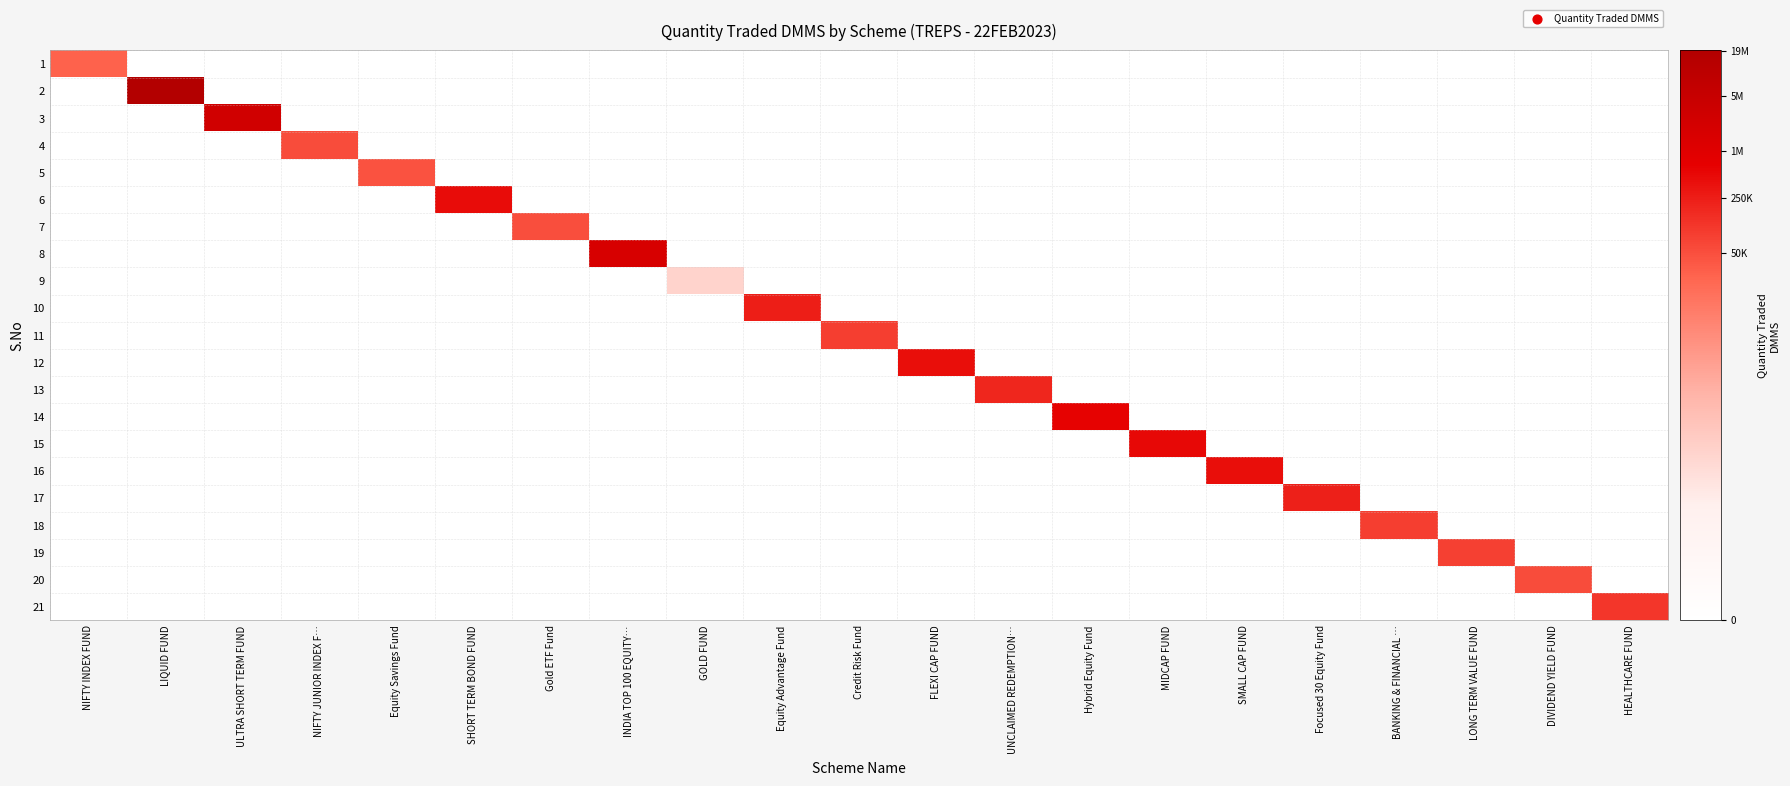

Reading left to right, extract all data points from this chart.

1: NIFTY INDEX FUND=10.2	LIQUID FUND=0.0	ULTRA SHORT TERM FUND=0.0	NIFTY JUNIOR INDEX F…=0.0	Equity Savings Fund=0.0	SHORT TERM BOND FUND=0.0	Gold ETF Fund=0.0	INDIA TOP 100 EQUITY…=0.0	GOLD FUND=0.0	Equity Advantage Fund=0.0	Credit Risk Fund=0.0	FLEXI CAP FUND=0.0	UNCLAIMED REDEMPTION…=0.0	Hybrid Equity Fund=0.0	MIDCAP FUND=0.0	SMALL CAP FUND=0.0	Focused 30 Equity Fund=0.0	BANKING & FINANCIAL …=0.0	LONG TERM VALUE FUND=0.0	DIVIDEND YIELD FUND=0.0	HEALTHCARE FUND=0.0
2: NIFTY INDEX FUND=0.0	LIQUID FUND=16.8	ULTRA SHORT TERM FUND=0.0	NIFTY JUNIOR INDEX F…=0.0	Equity Savings Fund=0.0	SHORT TERM BOND FUND=0.0	Gold ETF Fund=0.0	INDIA TOP 100 EQUITY…=0.0	GOLD FUND=0.0	Equity Advantage Fund=0.0	Credit Risk Fund=0.0	FLEXI CAP FUND=0.0	UNCLAIMED REDEMPTION…=0.0	Hybrid Equity Fund=0.0	MIDCAP FUND=0.0	SMALL CAP FUND=0.0	Focused 30 Equity Fund=0.0	BANKING & FINANCIAL …=0.0	LONG TERM VALUE FUND=0.0	DIVIDEND YIELD FUND=0.0	HEALTHCARE FUND=0.0
3: NIFTY INDEX FUND=0.0	LIQUID FUND=0.0	ULTRA SHORT TERM FUND=14.8	NIFTY JUNIOR INDEX F…=0.0	Equity Savings Fund=0.0	SHORT TERM BOND FUND=0.0	Gold ETF Fund=0.0	INDIA TOP 100 EQUITY…=0.0	GOLD FUND=0.0	Equity Advantage Fund=0.0	Credit Risk Fund=0.0	FLEXI CAP FUND=0.0	UNCLAIMED REDEMPTION…=0.0	Hybrid Equity Fund=0.0	MIDCAP FUND=0.0	SMALL CAP FUND=0.0	Focused 30 Equity Fund=0.0	BANKING & FINANCIAL …=0.0	LONG TERM VALUE FUND=0.0	DIVIDEND YIELD FUND=0.0	HEALTHCARE FUND=0.0
4: NIFTY INDEX FUND=0.0	LIQUID FUND=0.0	ULTRA SHORT TERM FUND=0.0	NIFTY JUNIOR INDEX F…=10.9	Equity Savings Fund=0.0	SHORT TERM BOND FUND=0.0	Gold ETF Fund=0.0	INDIA TOP 100 EQUITY…=0.0	GOLD FUND=0.0	Equity Advantage Fund=0.0	Credit Risk Fund=0.0	FLEXI CAP FUND=0.0	UNCLAIMED REDEMPTION…=0.0	Hybrid Equity Fund=0.0	MIDCAP FUND=0.0	SMALL CAP FUND=0.0	Focused 30 Equity Fund=0.0	BANKING & FINANCIAL …=0.0	LONG TERM VALUE FUND=0.0	DIVIDEND YIELD FUND=0.0	HEALTHCARE FUND=0.0
5: NIFTY INDEX FUND=0.0	LIQUID FUND=0.0	ULTRA SHORT TERM FUND=0.0	NIFTY JUNIOR INDEX F…=0.0	Equity Savings Fund=10.7	SHORT TERM BOND FUND=0.0	Gold ETF Fund=0.0	INDIA TOP 100 EQUITY…=0.0	GOLD FUND=0.0	Equity Advantage Fund=0.0	Credit Risk Fund=0.0	FLEXI CAP FUND=0.0	UNCLAIMED REDEMPTION…=0.0	Hybrid Equity Fund=0.0	MIDCAP FUND=0.0	SMALL CAP FUND=0.0	Focused 30 Equity Fund=0.0	BANKING & FINANCIAL …=0.0	LONG TERM VALUE FUND=0.0	DIVIDEND YIELD FUND=0.0	HEALTHCARE FUND=0.0
6: NIFTY INDEX FUND=0.0	LIQUID FUND=0.0	ULTRA SHORT TERM FUND=0.0	NIFTY JUNIOR INDEX F…=0.0	Equity Savings Fund=0.0	SHORT TERM BOND FUND=13.0	Gold ETF Fund=0.0	INDIA TOP 100 EQUITY…=0.0	GOLD FUND=0.0	Equity Advantage Fund=0.0	Credit Risk Fund=0.0	FLEXI CAP FUND=0.0	UNCLAIMED REDEMPTION…=0.0	Hybrid Equity Fund=0.0	MIDCAP FUND=0.0	SMALL CAP FUND=0.0	Focused 30 Equity Fund=0.0	BANKING & FINANCIAL …=0.0	LONG TERM VALUE FUND=0.0	DIVIDEND YIELD FUND=0.0	HEALTHCARE FUND=0.0
7: NIFTY INDEX FUND=0.0	LIQUID FUND=0.0	ULTRA SHORT TERM FUND=0.0	NIFTY JUNIOR INDEX F…=0.0	Equity Savings Fund=0.0	SHORT TERM BOND FUND=0.0	Gold ETF Fund=10.8	INDIA TOP 100 EQUITY…=0.0	GOLD FUND=0.0	Equity Advantage Fund=0.0	Credit Risk Fund=0.0	FLEXI CAP FUND=0.0	UNCLAIMED REDEMPTION…=0.0	Hybrid Equity Fund=0.0	MIDCAP FUND=0.0	SMALL CAP FUND=0.0	Focused 30 Equity Fund=0.0	BANKING & FINANCIAL …=0.0	LONG TERM VALUE FUND=0.0	DIVIDEND YIELD FUND=0.0	HEALTHCARE FUND=0.0
8: NIFTY INDEX FUND=0.0	LIQUID FUND=0.0	ULTRA SHORT TERM FUND=0.0	NIFTY JUNIOR INDEX F…=0.0	Equity Savings Fund=0.0	SHORT TERM BOND FUND=0.0	Gold ETF Fund=0.0	INDIA TOP 100 EQUITY…=14.4	GOLD FUND=0.0	Equity Advantage Fund=0.0	Credit Risk Fund=0.0	FLEXI CAP FUND=0.0	UNCLAIMED REDEMPTION…=0.0	Hybrid Equity Fund=0.0	MIDCAP FUND=0.0	SMALL CAP FUND=0.0	Focused 30 Equity Fund=0.0	BANKING & FINANCIAL …=0.0	LONG TERM VALUE FUND=0.0	DIVIDEND YIELD FUND=0.0	HEALTHCARE FUND=0.0
9: NIFTY INDEX FUND=0.0	LIQUID FUND=0.0	ULTRA SHORT TERM FUND=0.0	NIFTY JUNIOR INDEX F…=0.0	Equity Savings Fund=0.0	SHORT TERM BOND FUND=0.0	Gold ETF Fund=0.0	INDIA TOP 100 EQUITY…=0.0	GOLD FUND=5.0	Equity Advantage Fund=0.0	Credit Risk Fund=0.0	FLEXI CAP FUND=0.0	UNCLAIMED REDEMPTION…=0.0	Hybrid Equity Fund=0.0	MIDCAP FUND=0.0	SMALL CAP FUND=0.0	Focused 30 Equity Fund=0.0	BANKING & FINANCIAL …=0.0	LONG TERM VALUE FUND=0.0	DIVIDEND YIELD FUND=0.0	HEALTHCARE FUND=0.0
10: NIFTY INDEX FUND=0.0	LIQUID FUND=0.0	ULTRA SHORT TERM FUND=0.0	NIFTY JUNIOR INDEX F…=0.0	Equity Savings Fund=0.0	SHORT TERM BOND FUND=0.0	Gold ETF Fund=0.0	INDIA TOP 100 EQUITY…=0.0	GOLD FUND=0.0	Equity Advantage Fund=12.4	Credit Risk Fund=0.0	FLEXI CAP FUND=0.0	UNCLAIMED REDEMPTION…=0.0	Hybrid Equity Fund=0.0	MIDCAP FUND=0.0	SMALL CAP FUND=0.0	Focused 30 Equity Fund=0.0	BANKING & FINANCIAL …=0.0	LONG TERM VALUE FUND=0.0	DIVIDEND YIELD FUND=0.0	HEALTHCARE FUND=0.0
11: NIFTY INDEX FUND=0.0	LIQUID FUND=0.0	ULTRA SHORT TERM FUND=0.0	NIFTY JUNIOR INDEX F…=0.0	Equity Savings Fund=0.0	SHORT TERM BOND FUND=0.0	Gold ETF Fund=0.0	INDIA TOP 100 EQUITY…=0.0	GOLD FUND=0.0	Equity Advantage Fund=0.0	Credit Risk Fund=11.4	FLEXI CAP FUND=0.0	UNCLAIMED REDEMPTION…=0.0	Hybrid Equity Fund=0.0	MIDCAP FUND=0.0	SMALL CAP FUND=0.0	Focused 30 Equity Fund=0.0	BANKING & FINANCIAL …=0.0	LONG TERM VALUE FUND=0.0	DIVIDEND YIELD FUND=0.0	HEALTHCARE FUND=0.0
12: NIFTY INDEX FUND=0.0	LIQUID FUND=0.0	ULTRA SHORT TERM FUND=0.0	NIFTY JUNIOR INDEX F…=0.0	Equity Savings Fund=0.0	SHORT TERM BOND FUND=0.0	Gold ETF Fund=0.0	INDIA TOP 100 EQUITY…=0.0	GOLD FUND=0.0	Equity Advantage Fund=0.0	Credit Risk Fund=0.0	FLEXI CAP FUND=12.9	UNCLAIMED REDEMPTION…=0.0	Hybrid Equity Fund=0.0	MIDCAP FUND=0.0	SMALL CAP FUND=0.0	Focused 30 Equity Fund=0.0	BANKING & FINANCIAL …=0.0	LONG TERM VALUE FUND=0.0	DIVIDEND YIELD FUND=0.0	HEALTHCARE FUND=0.0
13: NIFTY INDEX FUND=0.0	LIQUID FUND=0.0	ULTRA SHORT TERM FUND=0.0	NIFTY JUNIOR INDEX F…=0.0	Equity Savings Fund=0.0	SHORT TERM BOND FUND=0.0	Gold ETF Fund=0.0	INDIA TOP 100 EQUITY…=0.0	GOLD FUND=0.0	Equity Advantage Fund=0.0	Credit Risk Fund=0.0	FLEXI CAP FUND=0.0	UNCLAIMED REDEMPTION…=12.2	Hybrid Equity Fund=0.0	MIDCAP FUND=0.0	SMALL CAP FUND=0.0	Focused 30 Equity Fund=0.0	BANKING & FINANCIAL …=0.0	LONG TERM VALUE FUND=0.0	DIVIDEND YIELD FUND=0.0	HEALTHCARE FUND=0.0
14: NIFTY INDEX FUND=0.0	LIQUID FUND=0.0	ULTRA SHORT TERM FUND=0.0	NIFTY JUNIOR INDEX F…=0.0	Equity Savings Fund=0.0	SHORT TERM BOND FUND=0.0	Gold ETF Fund=0.0	INDIA TOP 100 EQUITY…=0.0	GOLD FUND=0.0	Equity Advantage Fund=0.0	Credit Risk Fund=0.0	FLEXI CAP FUND=0.0	UNCLAIMED REDEMPTION…=0.0	Hybrid Equity Fund=13.4	MIDCAP FUND=0.0	SMALL CAP FUND=0.0	Focused 30 Equity Fund=0.0	BANKING & FINANCIAL …=0.0	LONG TERM VALUE FUND=0.0	DIVIDEND YIELD FUND=0.0	HEALTHCARE FUND=0.0
15: NIFTY INDEX FUND=0.0	LIQUID FUND=0.0	ULTRA SHORT TERM FUND=0.0	NIFTY JUNIOR INDEX F…=0.0	Equity Savings Fund=0.0	SHORT TERM BOND FUND=0.0	Gold ETF Fund=0.0	INDIA TOP 100 EQUITY…=0.0	GOLD FUND=0.0	Equity Advantage Fund=0.0	Credit Risk Fund=0.0	FLEXI CAP FUND=0.0	UNCLAIMED REDEMPTION…=0.0	Hybrid Equity Fund=0.0	MIDCAP FUND=13.1	SMALL CAP FUND=0.0	Focused 30 Equity Fund=0.0	BANKING & FINANCIAL …=0.0	LONG TERM VALUE FUND=0.0	DIVIDEND YIELD FUND=0.0	HEALTHCARE FUND=0.0
16: NIFTY INDEX FUND=0.0	LIQUID FUND=0.0	ULTRA SHORT TERM FUND=0.0	NIFTY JUNIOR INDEX F…=0.0	Equity Savings Fund=0.0	SHORT TERM BOND FUND=0.0	Gold ETF Fund=0.0	INDIA TOP 100 EQUITY…=0.0	GOLD FUND=0.0	Equity Advantage Fund=0.0	Credit Risk Fund=0.0	FLEXI CAP FUND=0.0	UNCLAIMED REDEMPTION…=0.0	Hybrid Equity Fund=0.0	MIDCAP FUND=0.0	SMALL CAP FUND=12.9	Focused 30 Equity Fund=0.0	BANKING & FINANCIAL …=0.0	LONG TERM VALUE FUND=0.0	DIVIDEND YIELD FUND=0.0	HEALTHCARE FUND=0.0
17: NIFTY INDEX FUND=0.0	LIQUID FUND=0.0	ULTRA SHORT TERM FUND=0.0	NIFTY JUNIOR INDEX F…=0.0	Equity Savings Fund=0.0	SHORT TERM BOND FUND=0.0	Gold ETF Fund=0.0	INDIA TOP 100 EQUITY…=0.0	GOLD FUND=0.0	Equity Advantage Fund=0.0	Credit Risk Fund=0.0	FLEXI CAP FUND=0.0	UNCLAIMED REDEMPTION…=0.0	Hybrid Equity Fund=0.0	MIDCAP FUND=0.0	SMALL CAP FUND=0.0	Focused 30 Equity Fund=12.3	BANKING & FINANCIAL …=0.0	LONG TERM VALUE FUND=0.0	DIVIDEND YIELD FUND=0.0	HEALTHCARE FUND=0.0
18: NIFTY INDEX FUND=0.0	LIQUID FUND=0.0	ULTRA SHORT TERM FUND=0.0	NIFTY JUNIOR INDEX F…=0.0	Equity Savings Fund=0.0	SHORT TERM BOND FUND=0.0	Gold ETF Fund=0.0	INDIA TOP 100 EQUITY…=0.0	GOLD FUND=0.0	Equity Advantage Fund=0.0	Credit Risk Fund=0.0	FLEXI CAP FUND=0.0	UNCLAIMED REDEMPTION…=0.0	Hybrid Equity Fund=0.0	MIDCAP FUND=0.0	SMALL CAP FUND=0.0	Focused 30 Equity Fund=0.0	BANKING & FINANCIAL …=11.3	LONG TERM VALUE FUND=0.0	DIVIDEND YIELD FUND=0.0	HEALTHCARE FUND=0.0
19: NIFTY INDEX FUND=0.0	LIQUID FUND=0.0	ULTRA SHORT TERM FUND=0.0	NIFTY JUNIOR INDEX F…=0.0	Equity Savings Fund=0.0	SHORT TERM BOND FUND=0.0	Gold ETF Fund=0.0	INDIA TOP 100 EQUITY…=0.0	GOLD FUND=0.0	Equity Advantage Fund=0.0	Credit Risk Fund=0.0	FLEXI CAP FUND=0.0	UNCLAIMED REDEMPTION…=0.0	Hybrid Equity Fund=0.0	MIDCAP FUND=0.0	SMALL CAP FUND=0.0	Focused 30 Equity Fund=0.0	BANKING & FINANCIAL …=0.0	LONG TERM VALUE FUND=11.3	DIVIDEND YIELD FUND=0.0	HEALTHCARE FUND=0.0
20: NIFTY INDEX FUND=0.0	LIQUID FUND=0.0	ULTRA SHORT TERM FUND=0.0	NIFTY JUNIOR INDEX F…=0.0	Equity Savings Fund=0.0	SHORT TERM BOND FUND=0.0	Gold ETF Fund=0.0	INDIA TOP 100 EQUITY…=0.0	GOLD FUND=0.0	Equity Advantage Fund=0.0	Credit Risk Fund=0.0	FLEXI CAP FUND=0.0	UNCLAIMED REDEMPTION…=0.0	Hybrid Equity Fund=0.0	MIDCAP FUND=0.0	SMALL CAP FUND=0.0	Focused 30 Equity Fund=0.0	BANKING & FINANCIAL …=0.0	LONG TERM VALUE FUND=0.0	DIVIDEND YIELD FUND=10.9	HEALTHCARE FUND=0.0
21: NIFTY INDEX FUND=0.0	LIQUID FUND=0.0	ULTRA SHORT TERM FUND=0.0	NIFTY JUNIOR INDEX F…=0.0	Equity Savings Fund=0.0	SHORT TERM BOND FUND=0.0	Gold ETF Fund=0.0	INDIA TOP 100 EQUITY…=0.0	GOLD FUND=0.0	Equity Advantage Fund=0.0	Credit Risk Fund=0.0	FLEXI CAP FUND=0.0	UNCLAIMED REDEMPTION…=0.0	Hybrid Equity Fund=0.0	MIDCAP FUND=0.0	SMALL CAP FUND=0.0	Focused 30 Equity Fund=0.0	BANKING & FINANCIAL …=0.0	LONG TERM VALUE FUND=0.0	DIVIDEND YIELD FUND=0.0	HEALTHCARE FUND=11.6